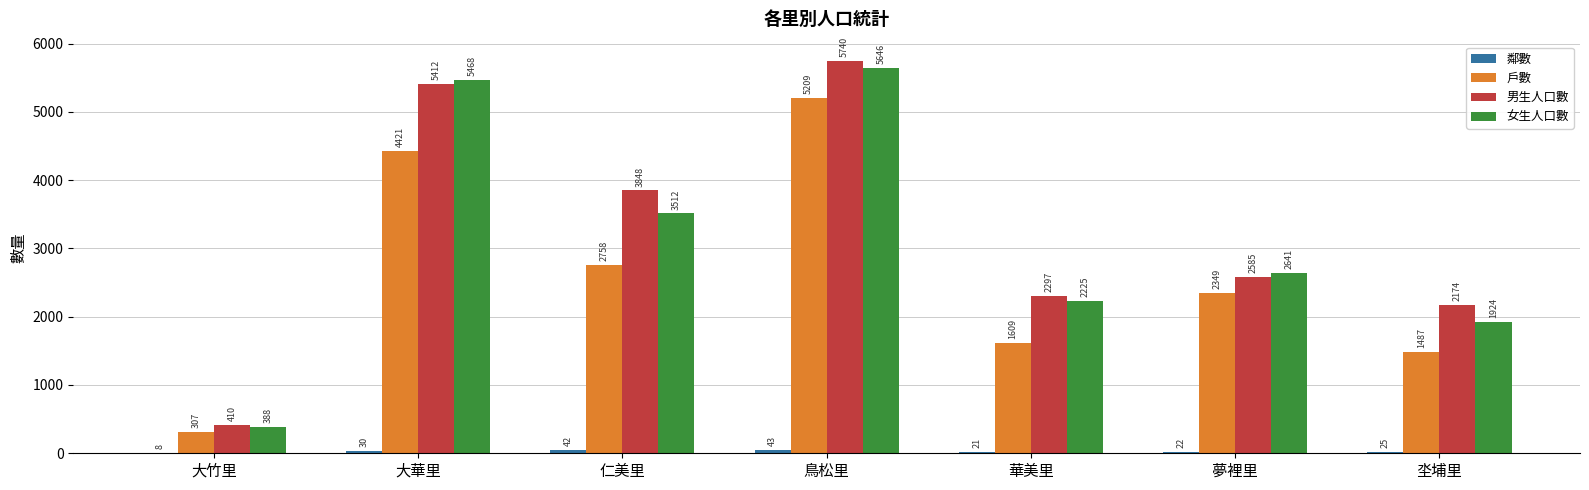

What is the maximum value shown in the chart?

5740